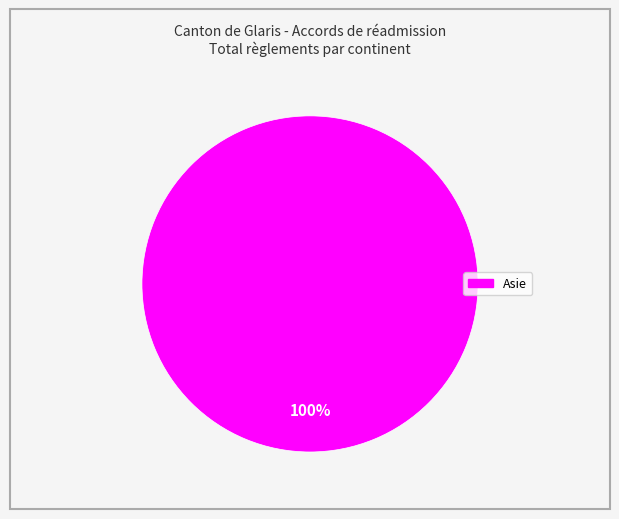

Is there any slice that represents more than half of the pie?

Yes